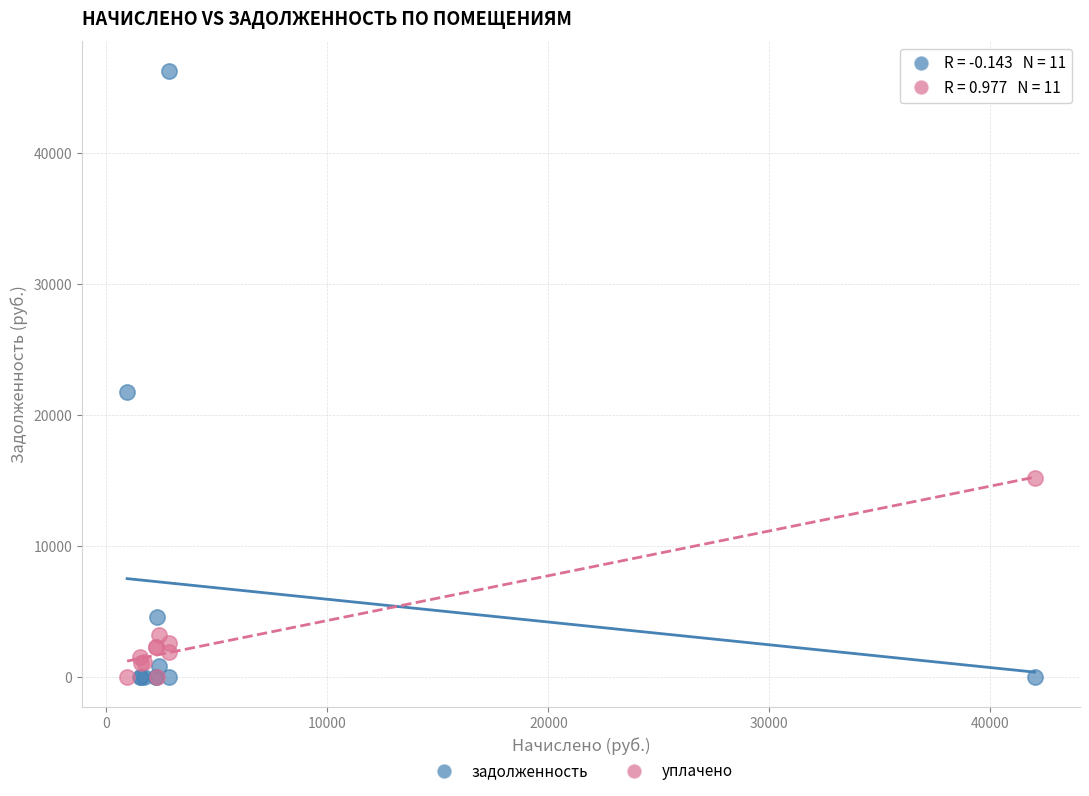

Across all series, what Y value is closest to 23116?

21769.6